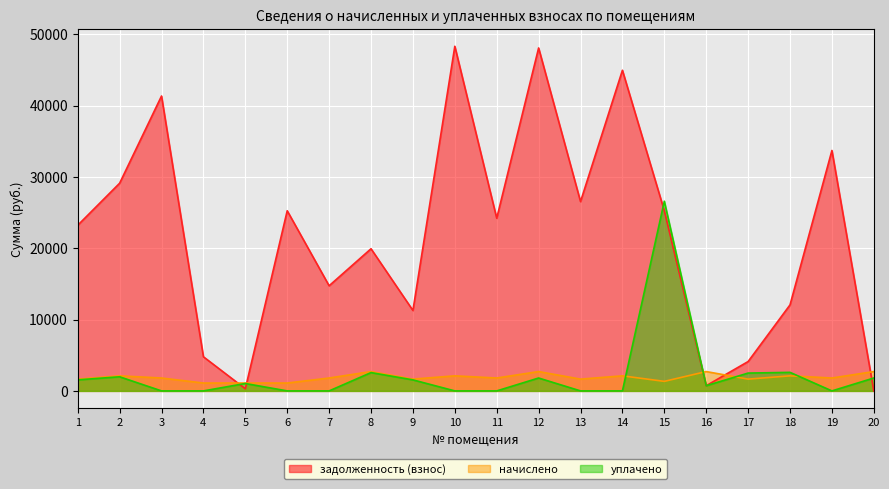

Is the value of начислено at 8 greater than the value of задолженность (взнос) at 12?

No